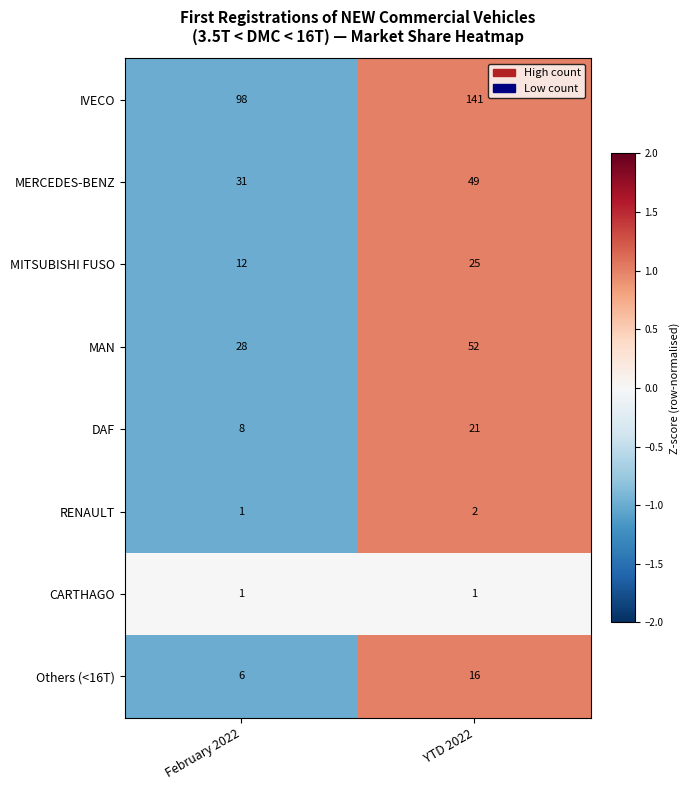

What is the minimum value shown in the chart?

1